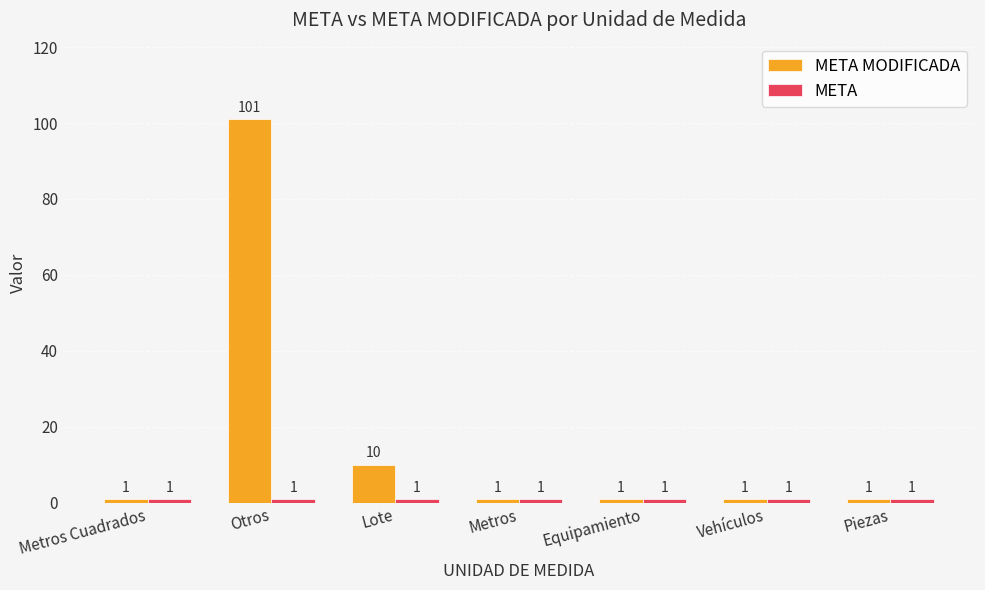

At how many categories does at least one series exceed 50?

1